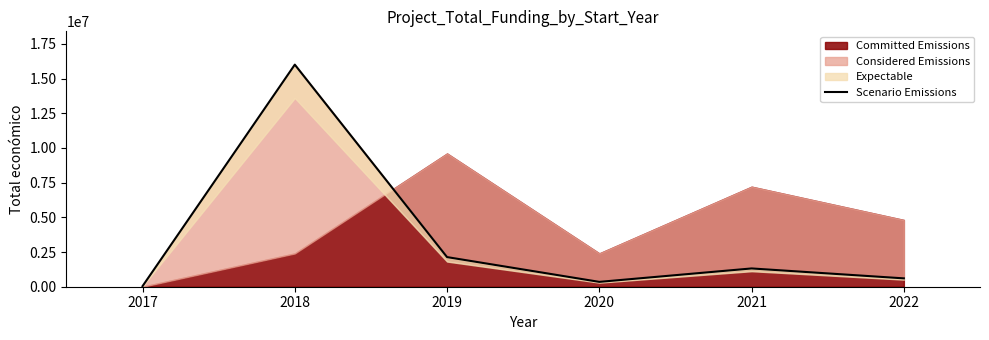

What is the minimum value shown in the chart?

42072